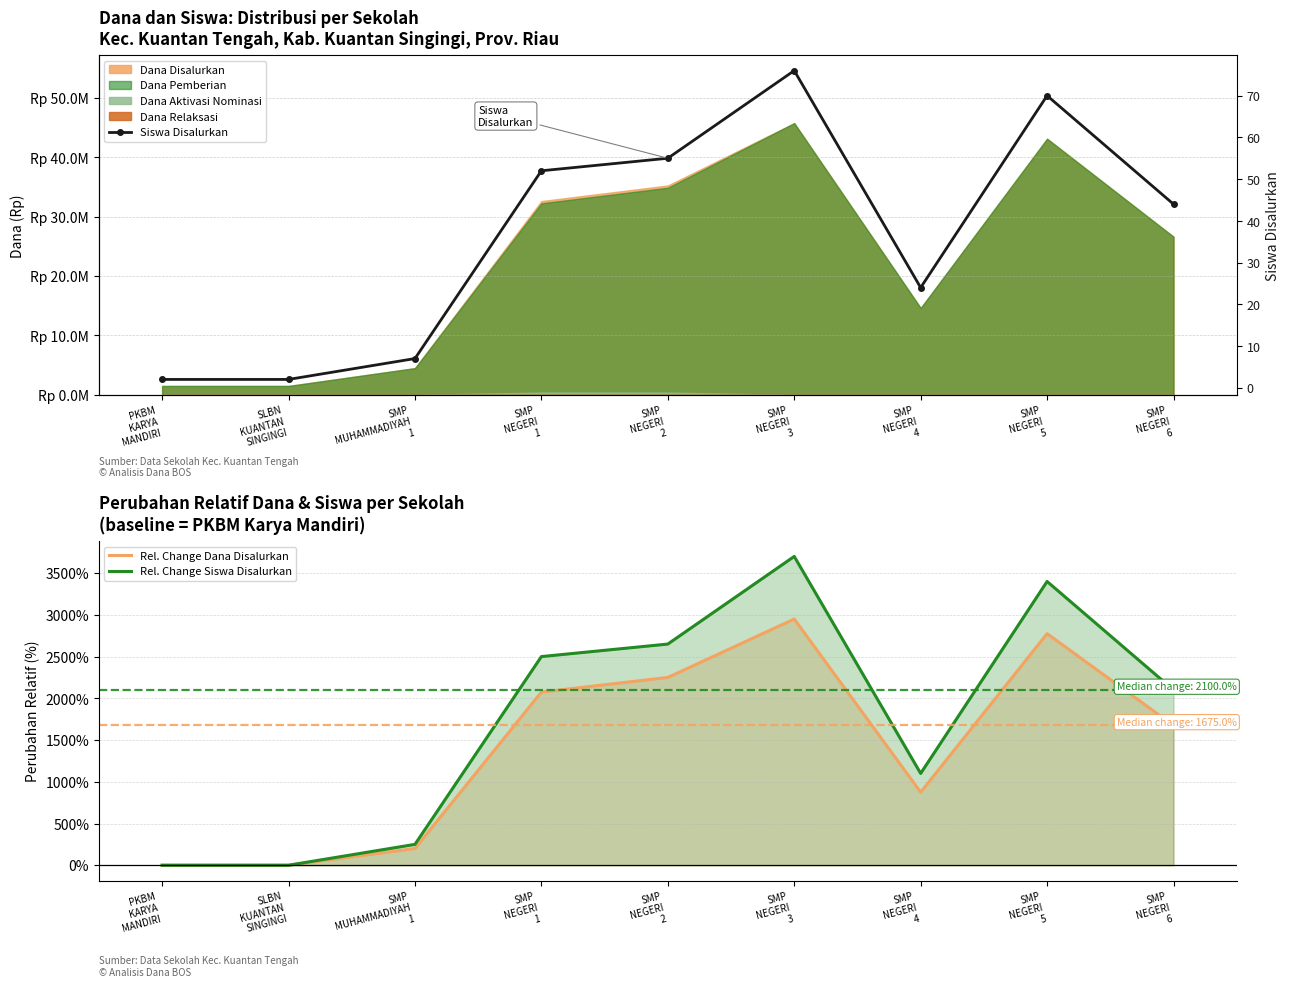

Rank the series at SLBN
KUANTAN
SINGINGI from highest to lowest value.

Siswa Disalurkan, Rel. Change Dana Disalurkan, Rel. Change Siswa Disalurkan